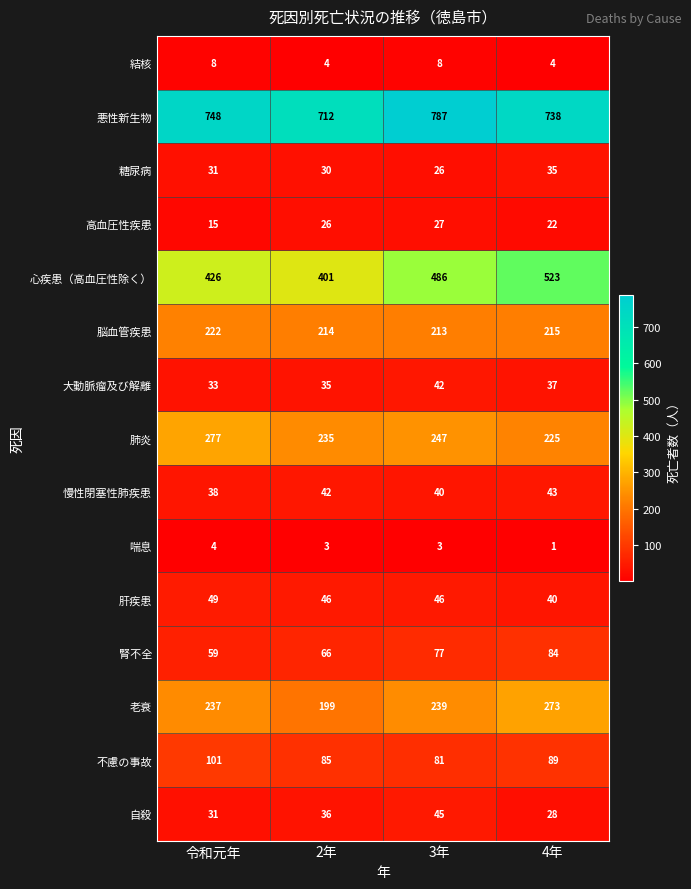

List the series in order of their peak value, highest first.

悪性新生物, 心疾患（高血圧性除く）, 肺炎, 老衰, 脳血管疾患, 不慮の事故, 腎不全, 肝疾患, 自殺, 慢性閉塞性肺疾患, 大動脈瘤及び解離, 糖尿病, 高血圧性疾患, 結核, 喘息